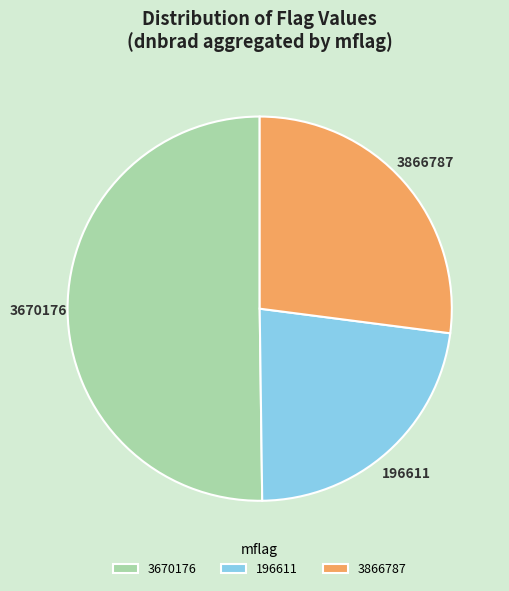

Which has a higher value, 196611 or 3866787?

3866787